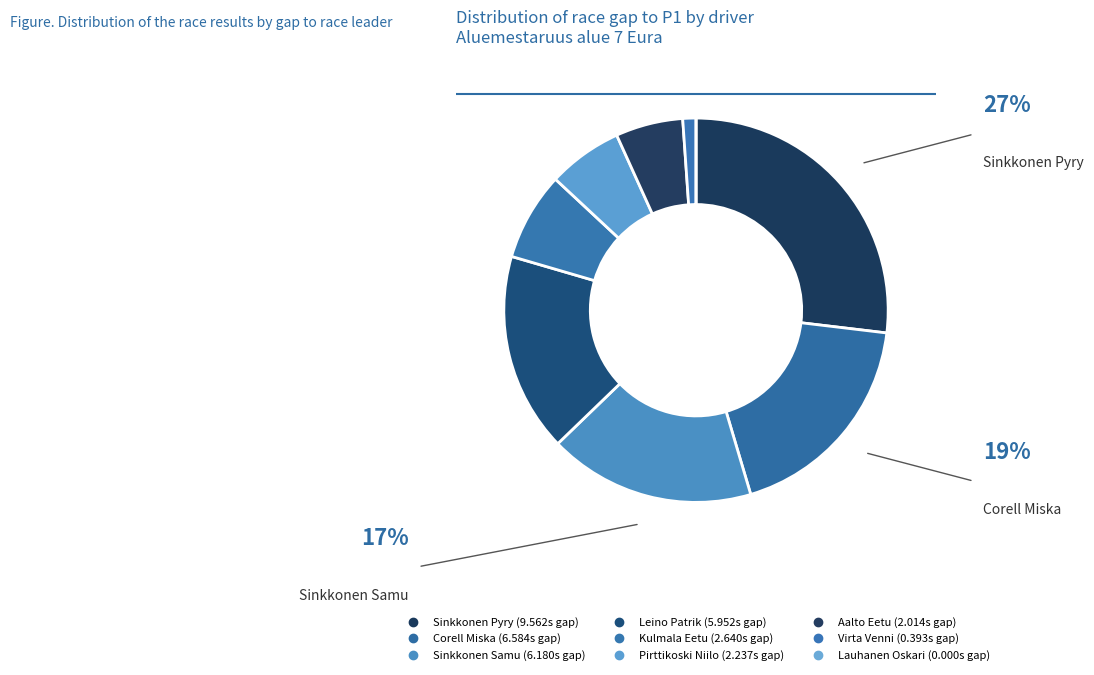

To the nearest percent, what is the average slice percentage?

11%